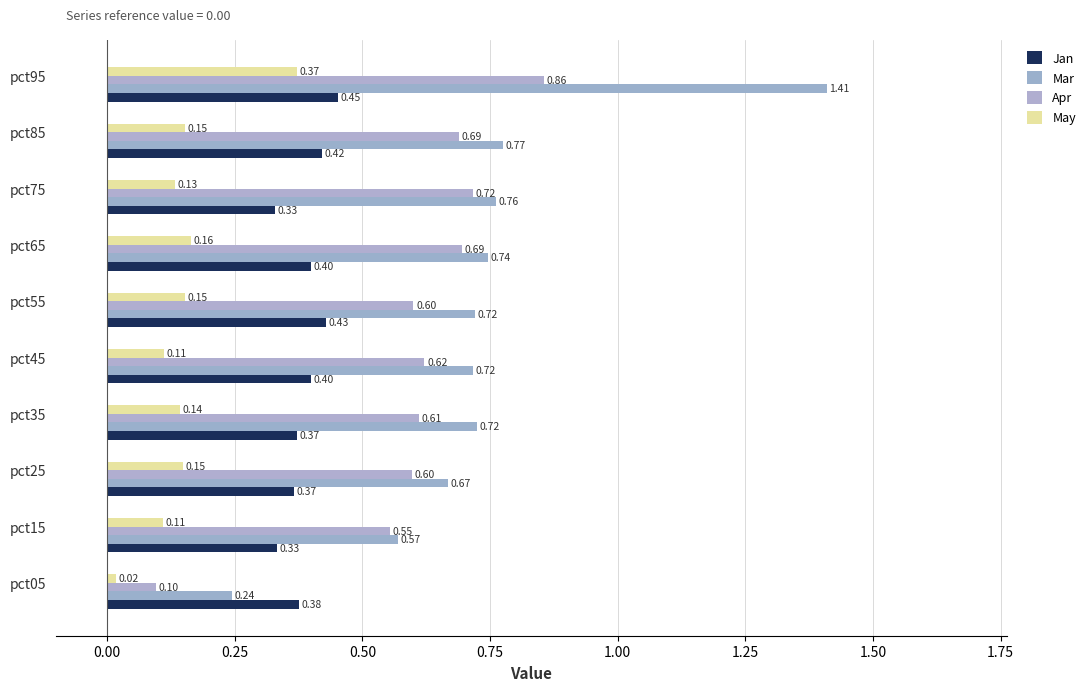

How many series are shown in this chart?

4